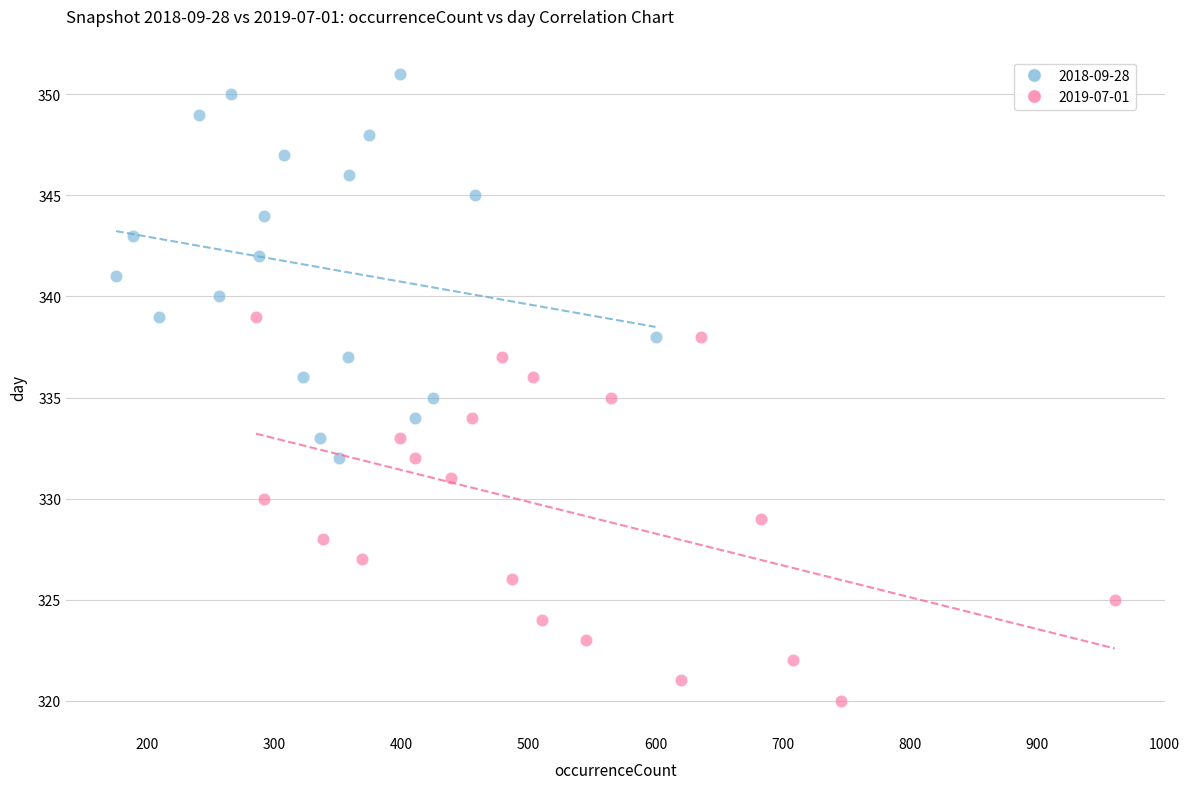

Which series contains the lowest Y value?

2019-07-01